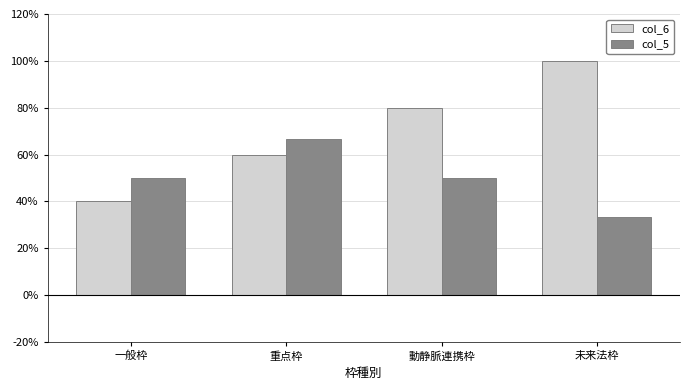

How many groups of bars are there?

4